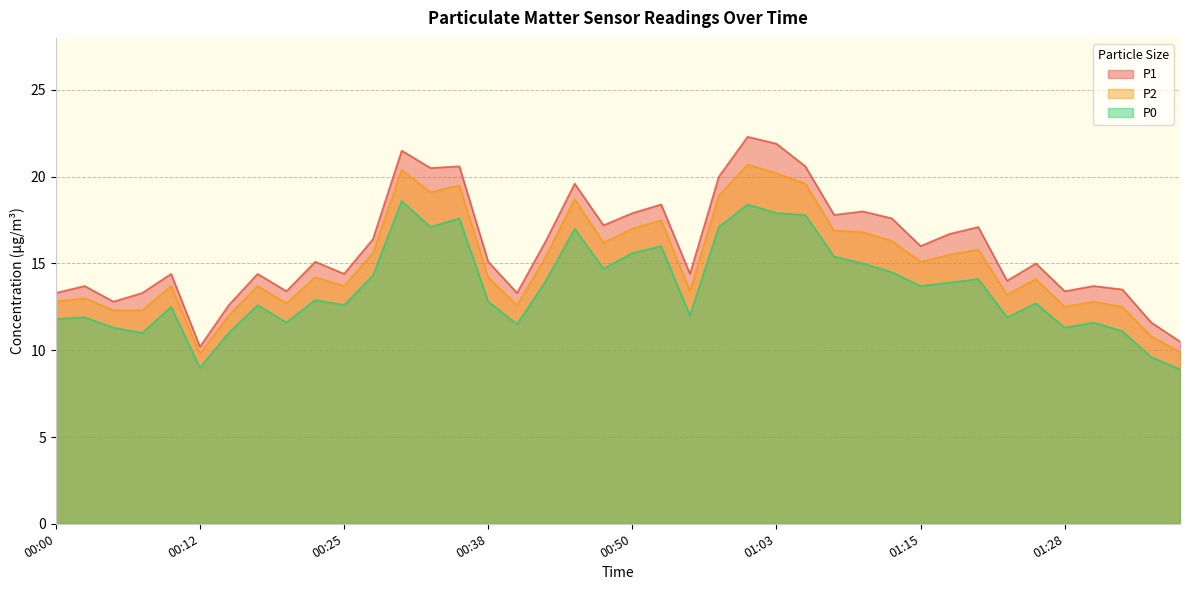

Does the chart display data point markers on the line(s)?

No